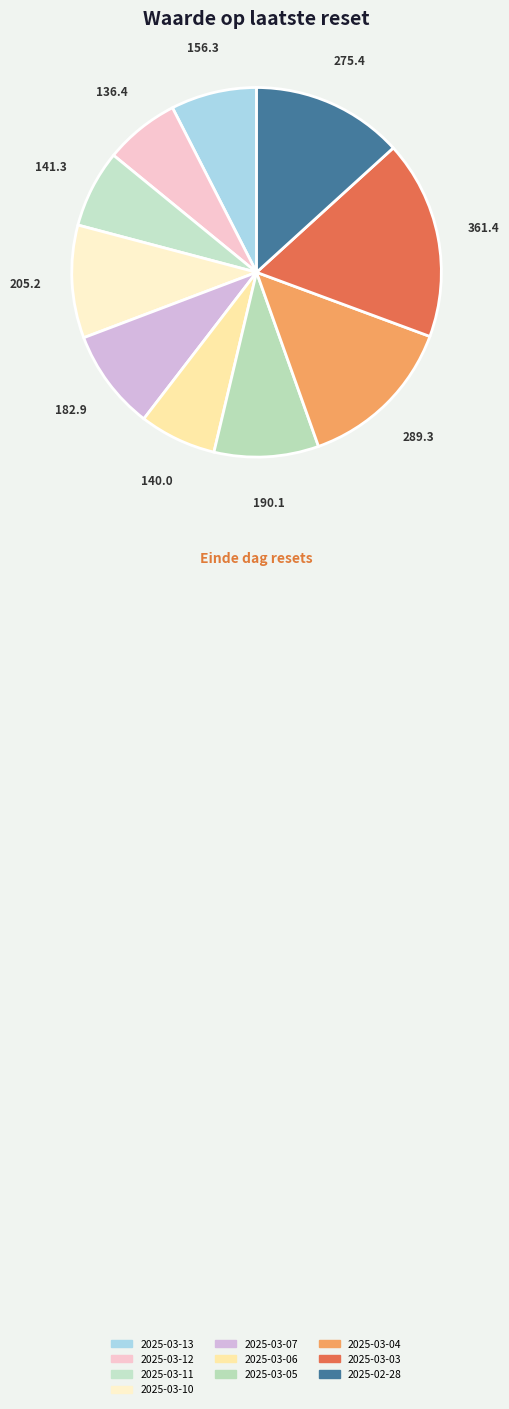

Count the number of slices in the pie.

10